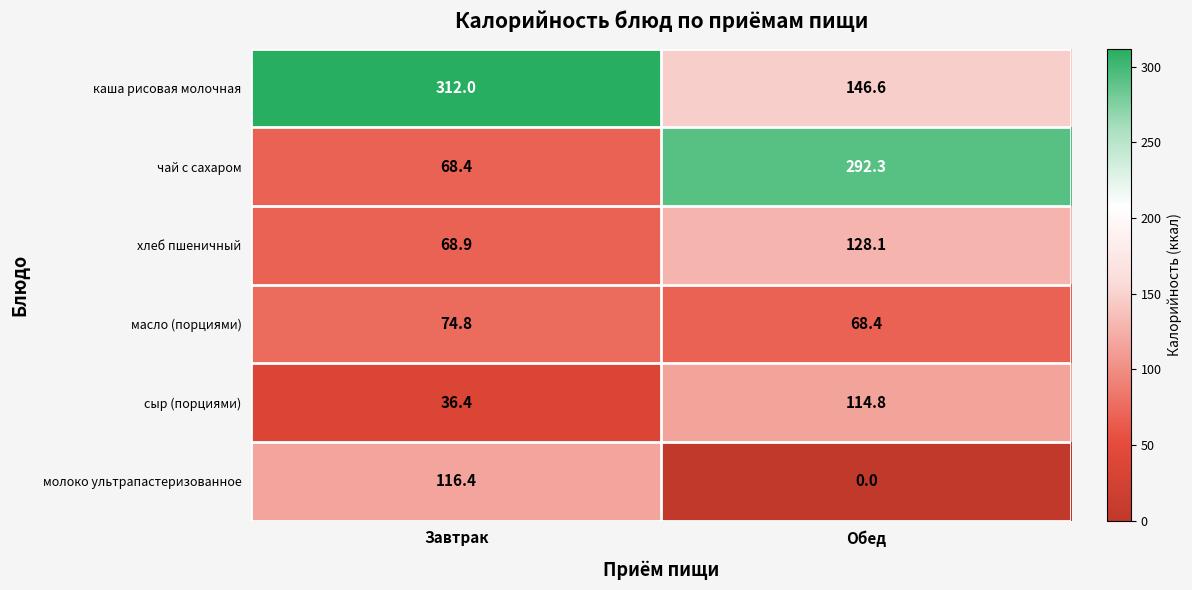

Which series has the largest total across all categories?

каша рисовая молочная